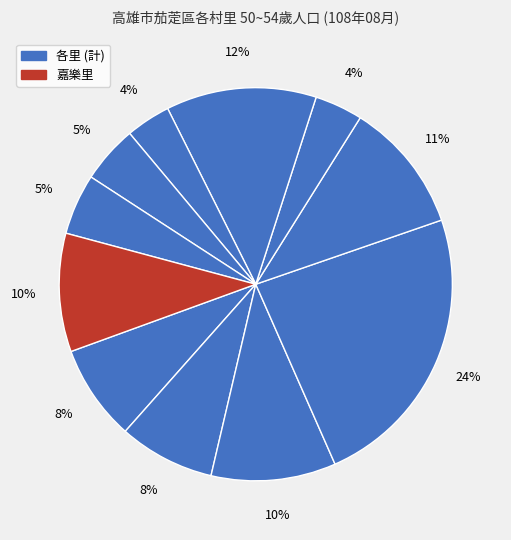

How many segments does this pie chart have?

11